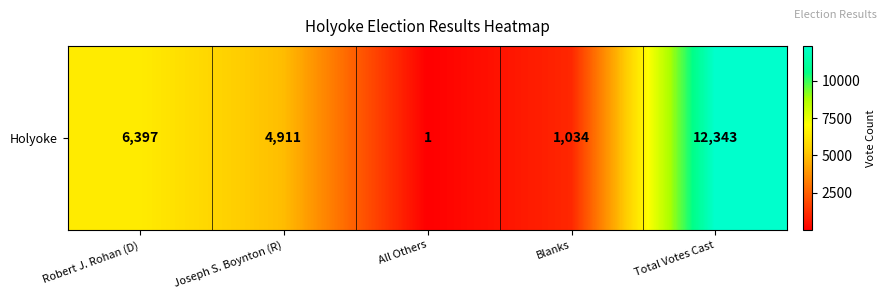

How many values are below 4911?

2